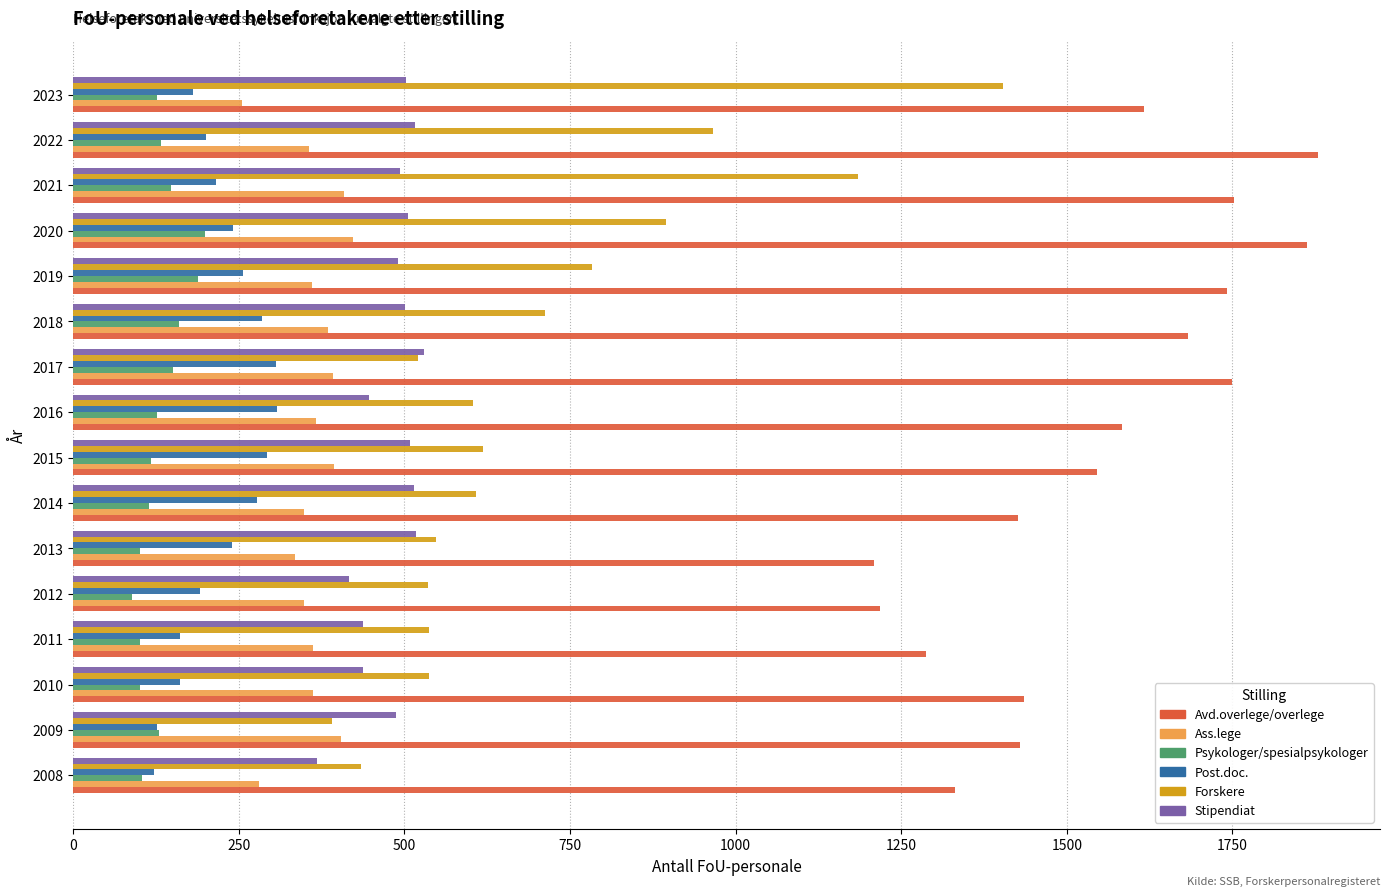

What is the difference between the second highest and minimum values in the Psykologer/spesialpsykologer series?

100